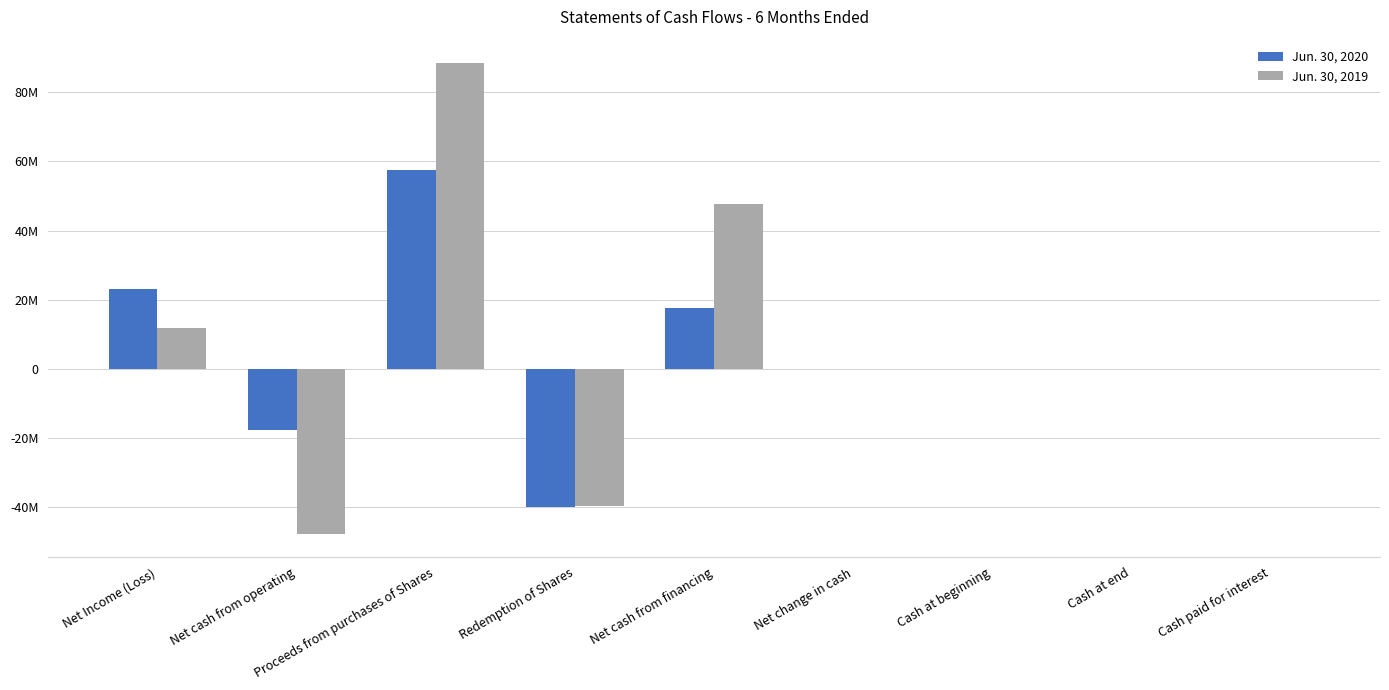

What are all the series names shown in the legend?

Jun. 30, 2020, Jun. 30, 2019